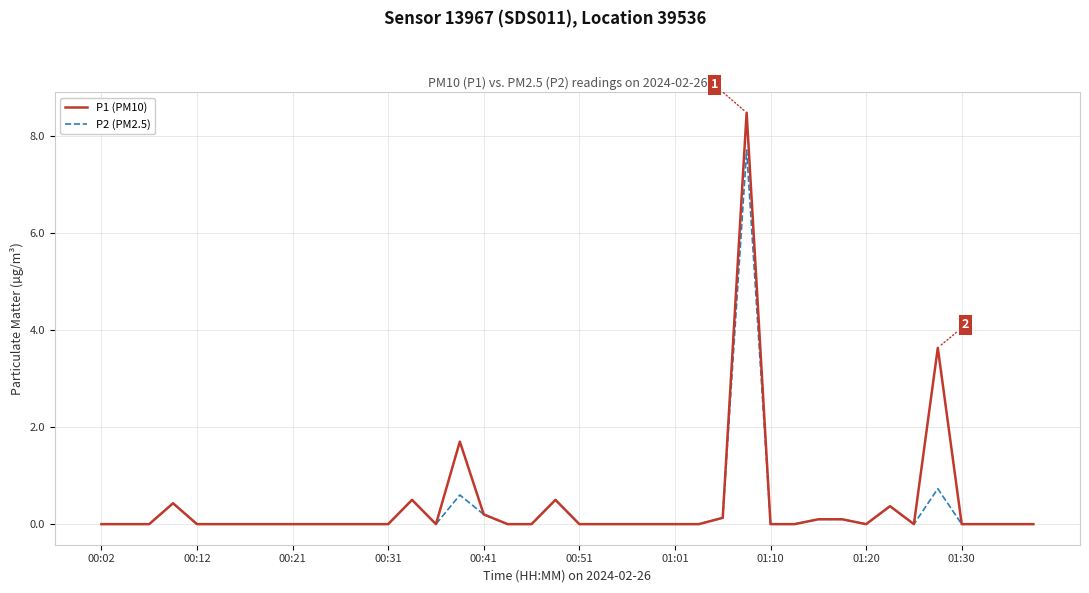

Which series has the widest spread of values?

P1 (PM10)